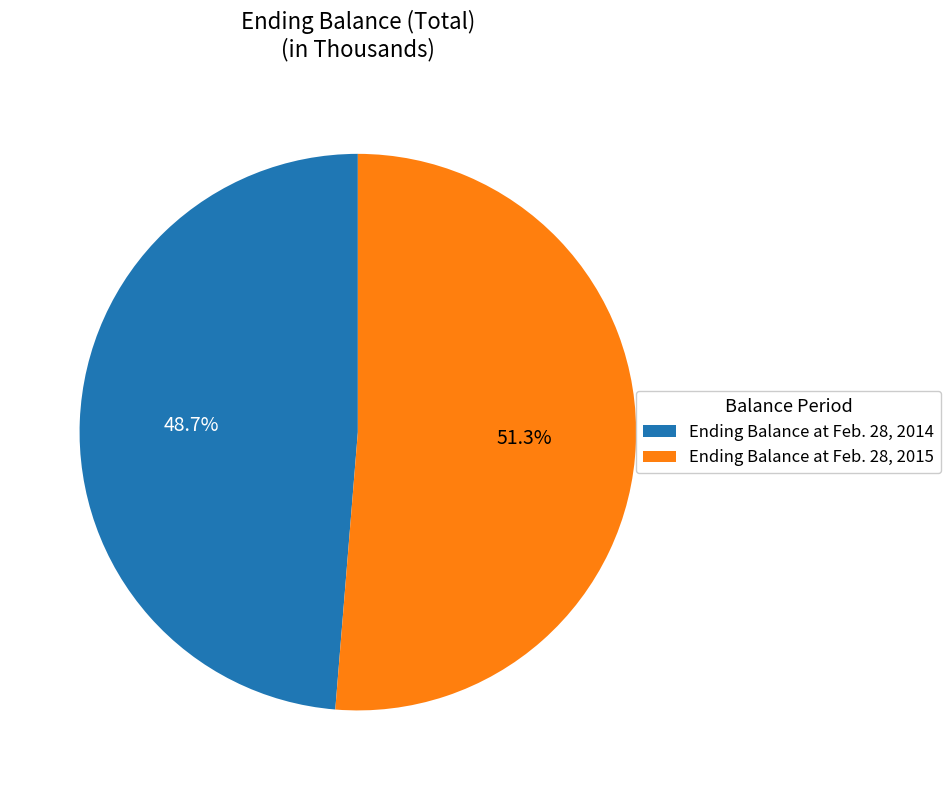

What is the majority slice?

Ending Balance at Feb. 28, 2015